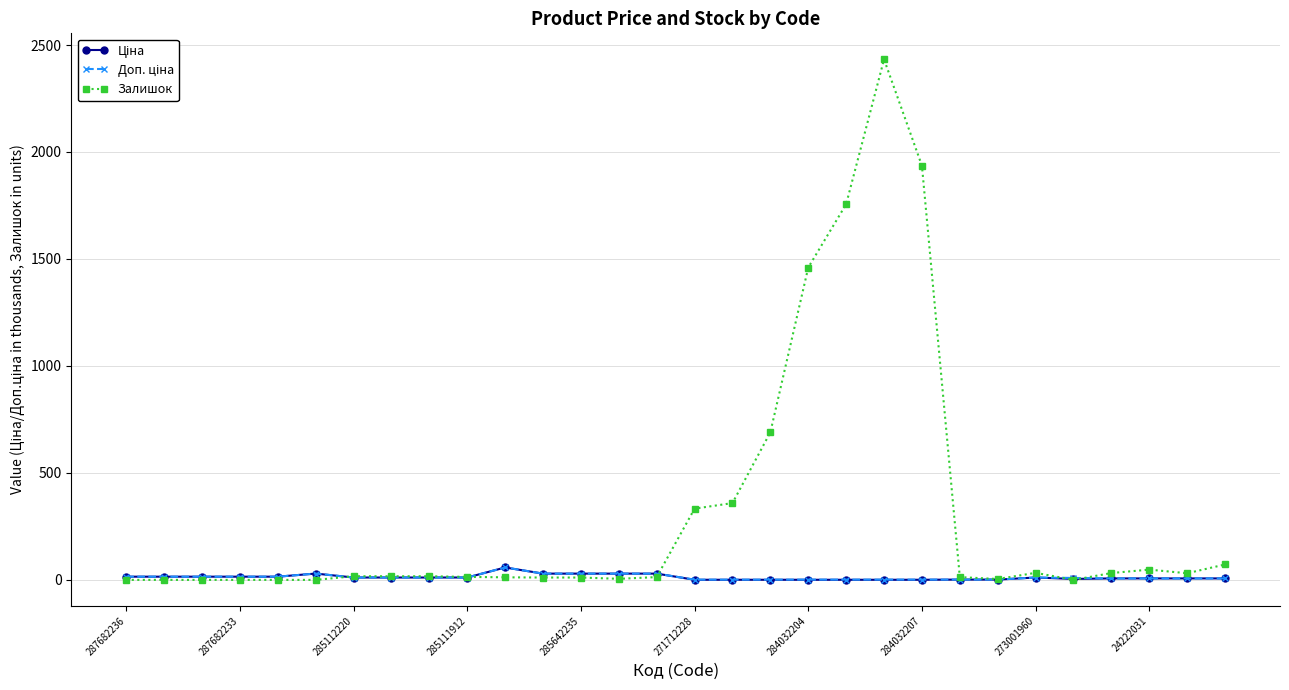

Which series has the widest spread of values?

Залишок